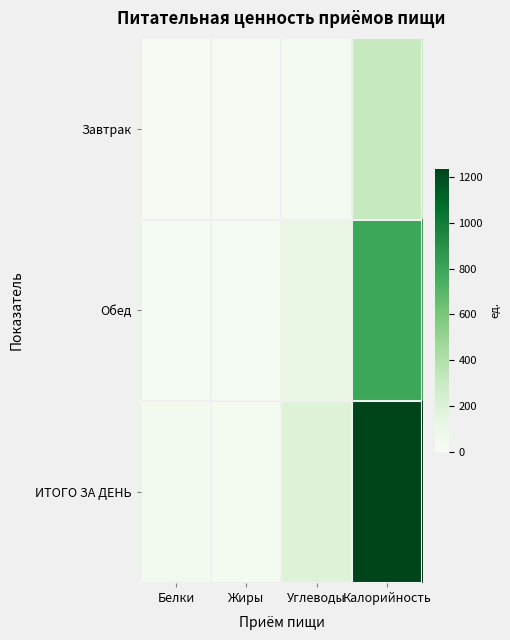

What is the minimum value shown in the chart?

12.9